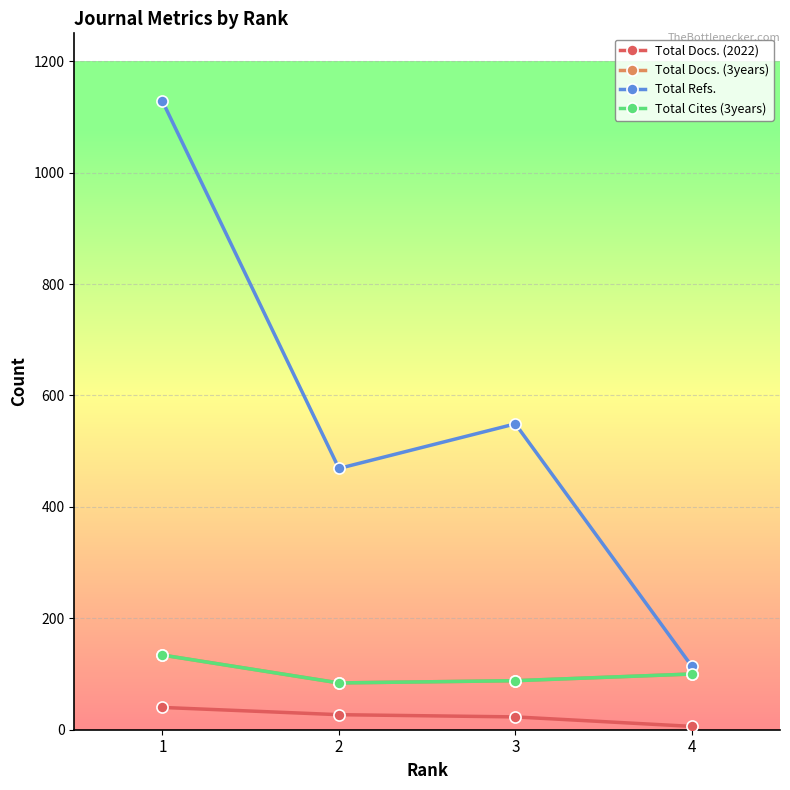

What is the average value of the Total Cites (3years) series?

102